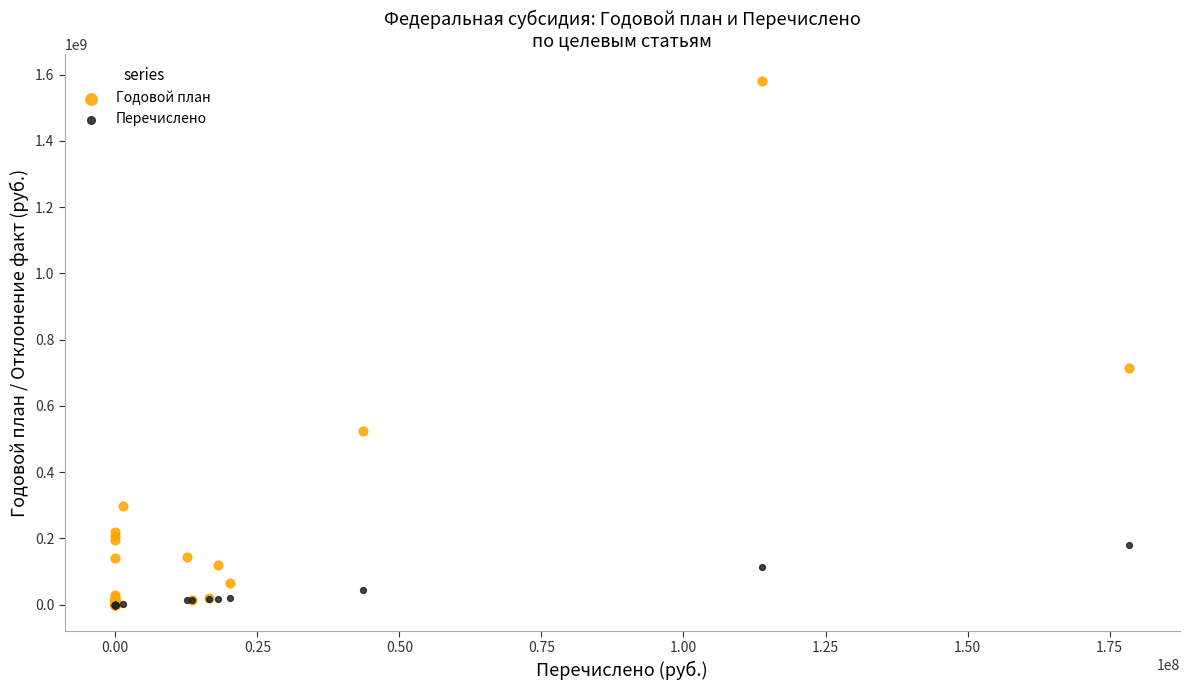

Which series reaches the maximum Y coordinate?

Годовой план